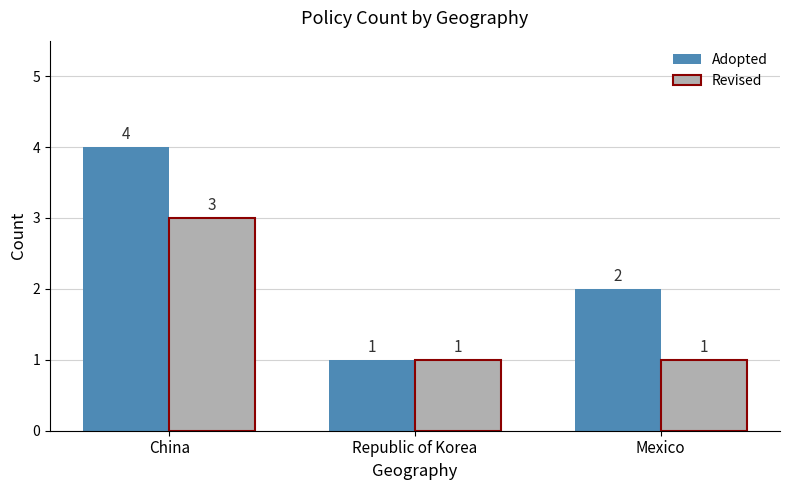

Which series has the widest spread of values?

Adopted